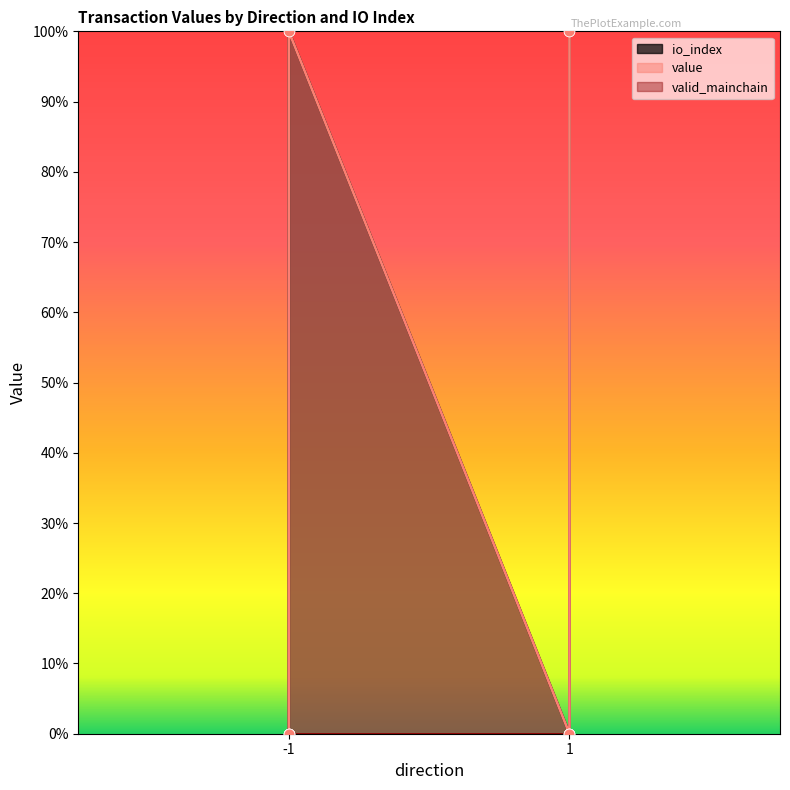

Which series contains the lowest Y value?

io_index